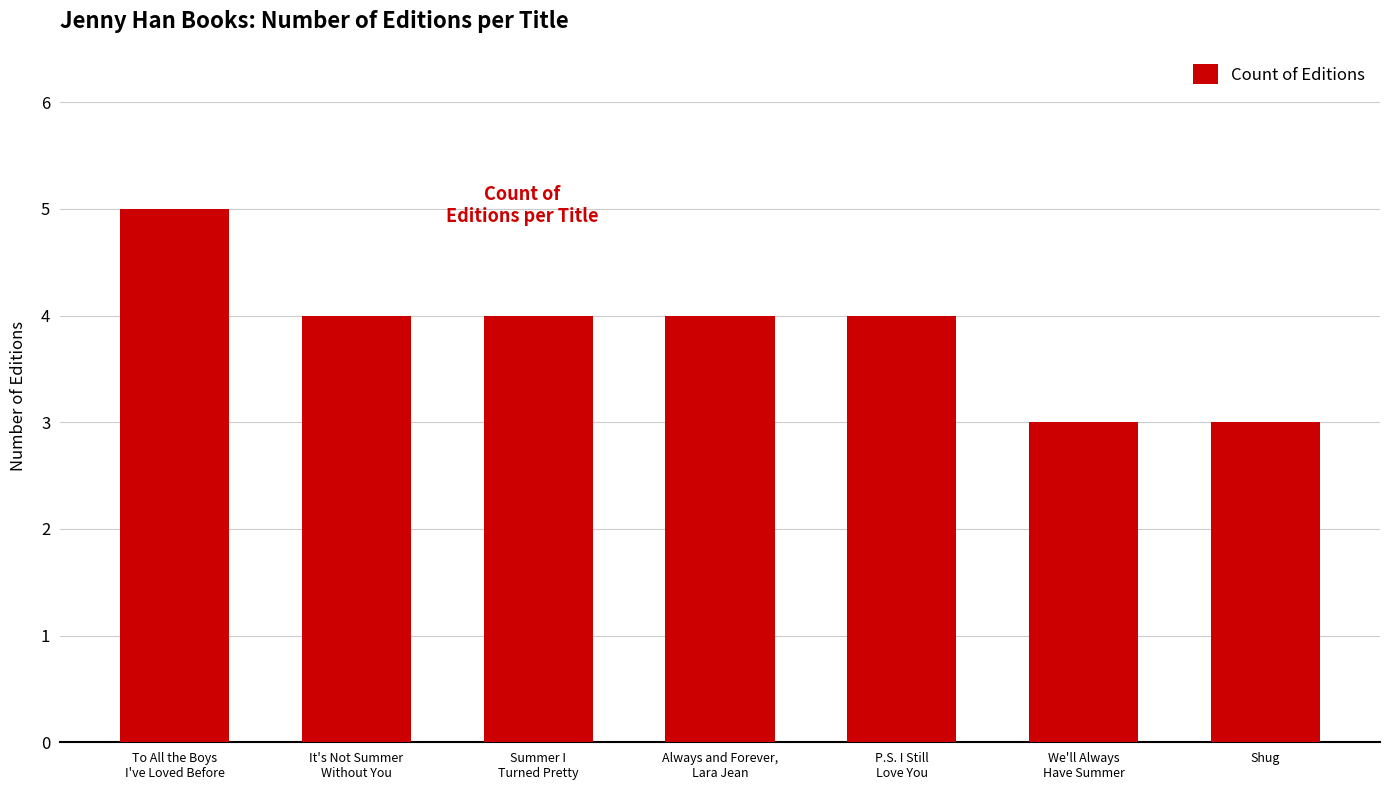

What is the label of the 7th bar from the left?

Shug